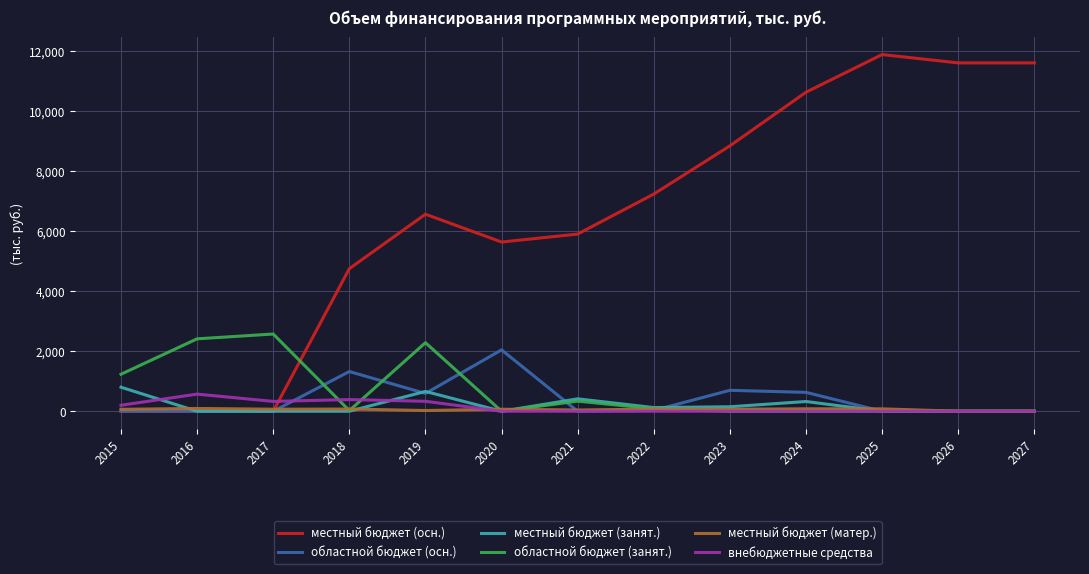

Which series has the largest total across all categories?

местный бюджет (осн.)